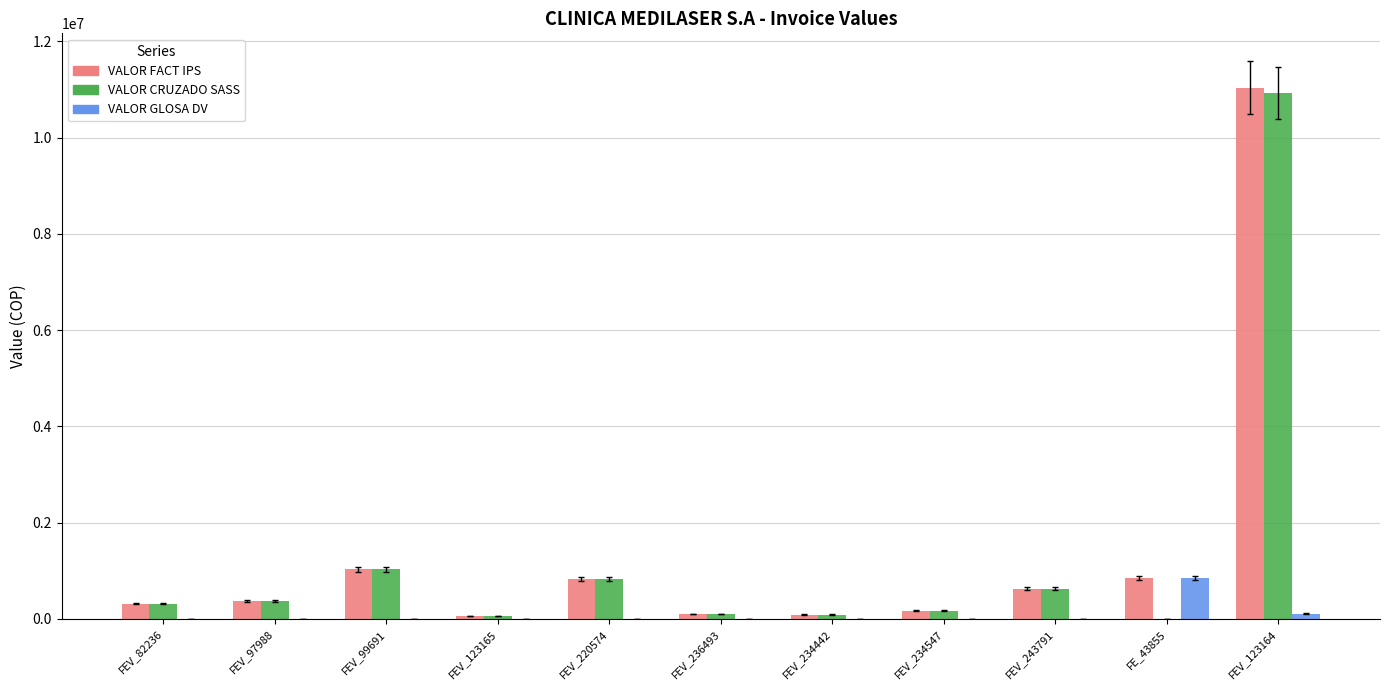

Is it true that VALOR FACT IPS equals 319600 at FEV_82236?

True